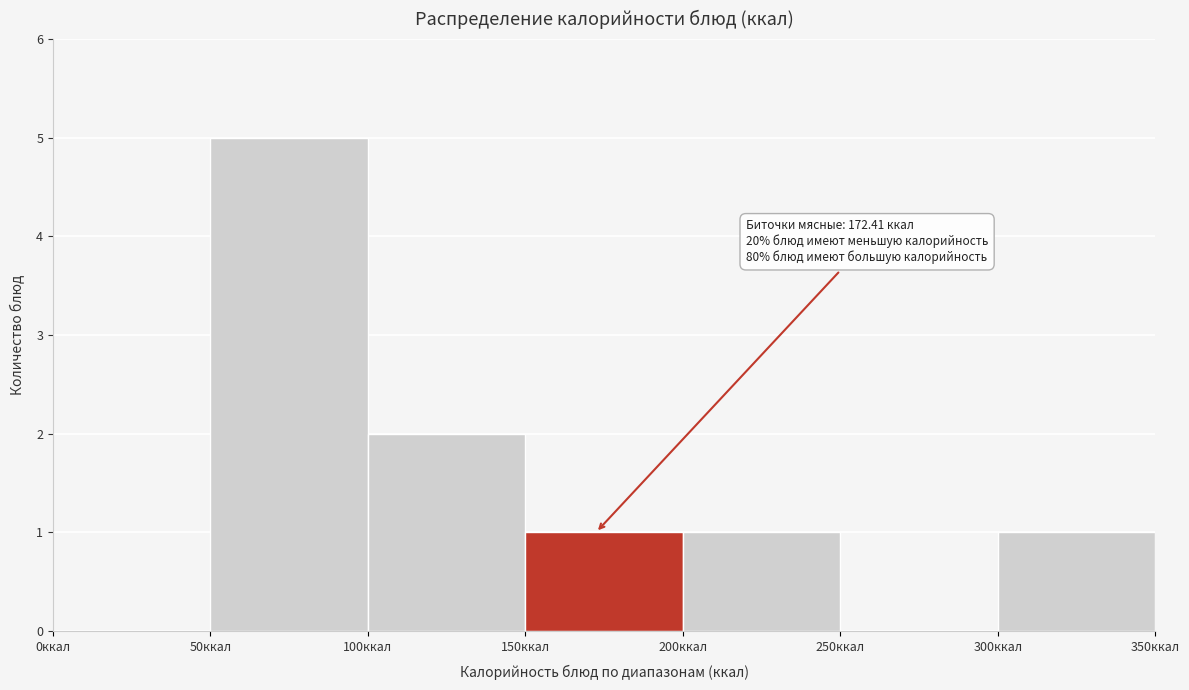

Over which range of the x-axis is the bar tallest?

50 to 100